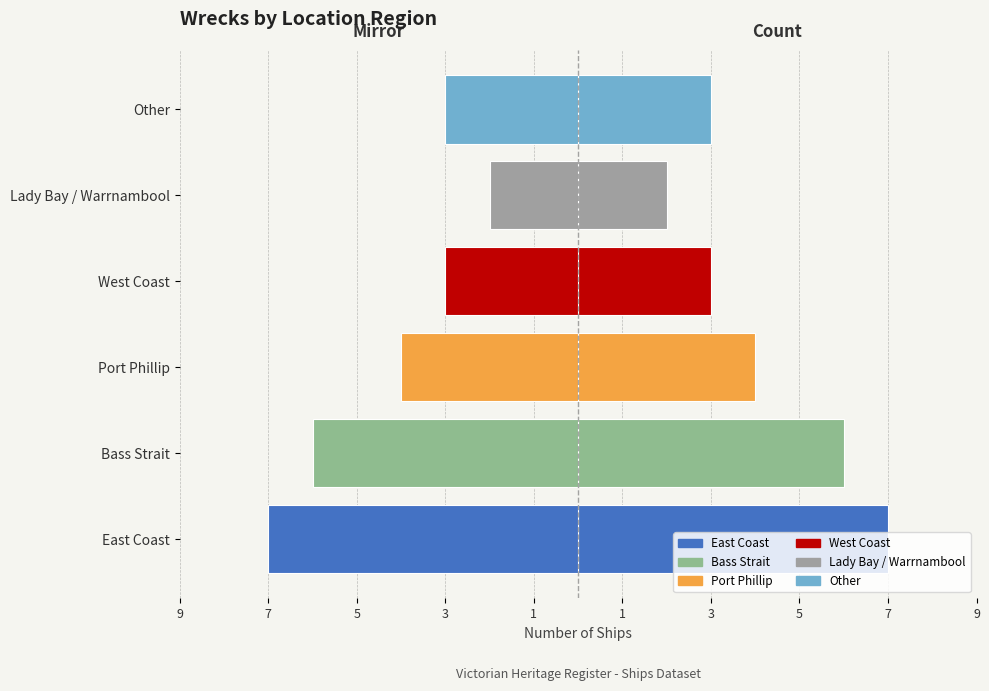

Reading left to right, list all the values displayed in this chart.

Ship Count: 9=7	7=6	5=4	3=3	1=2	1=3
Ship Count (mirror): 9=-7	7=-6	5=-4	3=-3	1=-2	1=-3